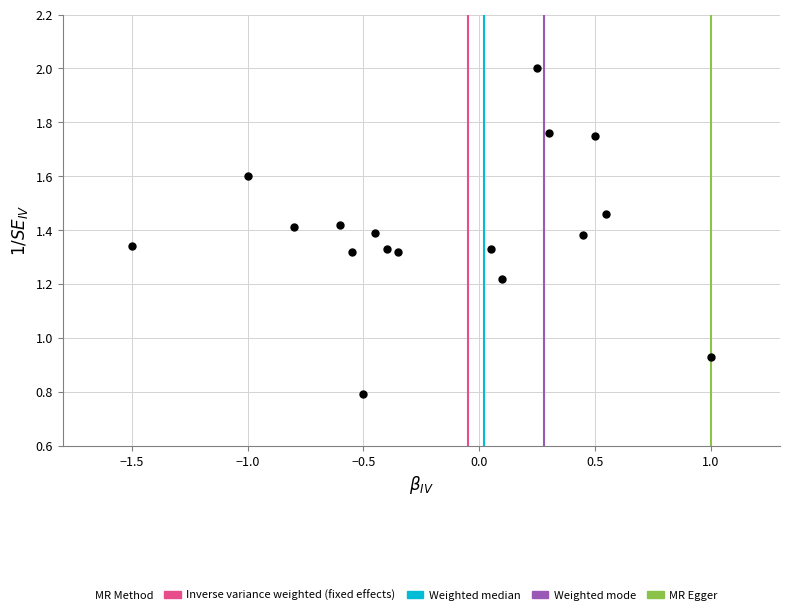

What is the range of X values (max minus min)?

2.5